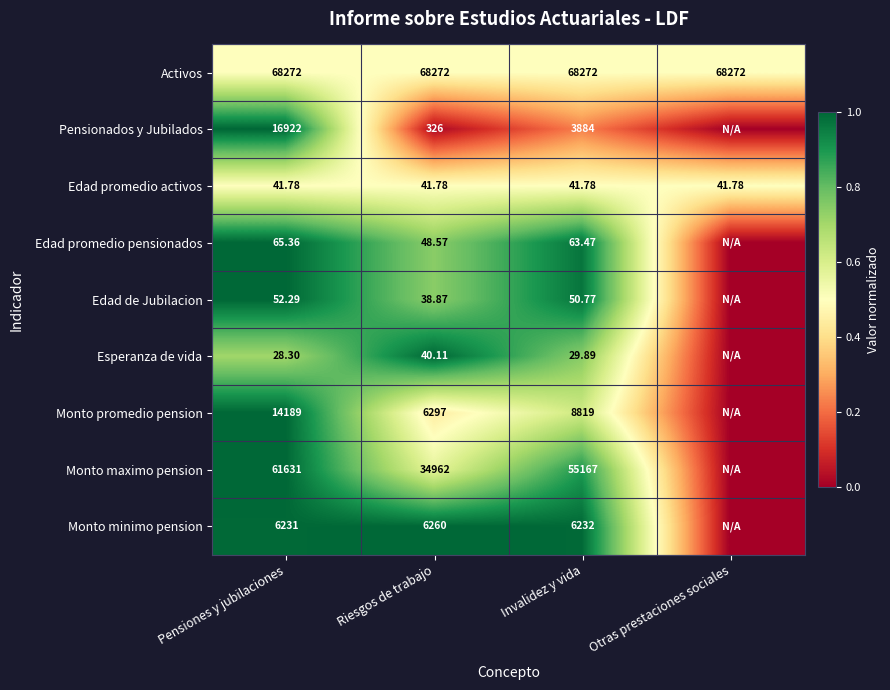

Between Pensiones y jubilaciones and Riesgos de trabajo, which series saw the biggest shift?

Monto maximo pension